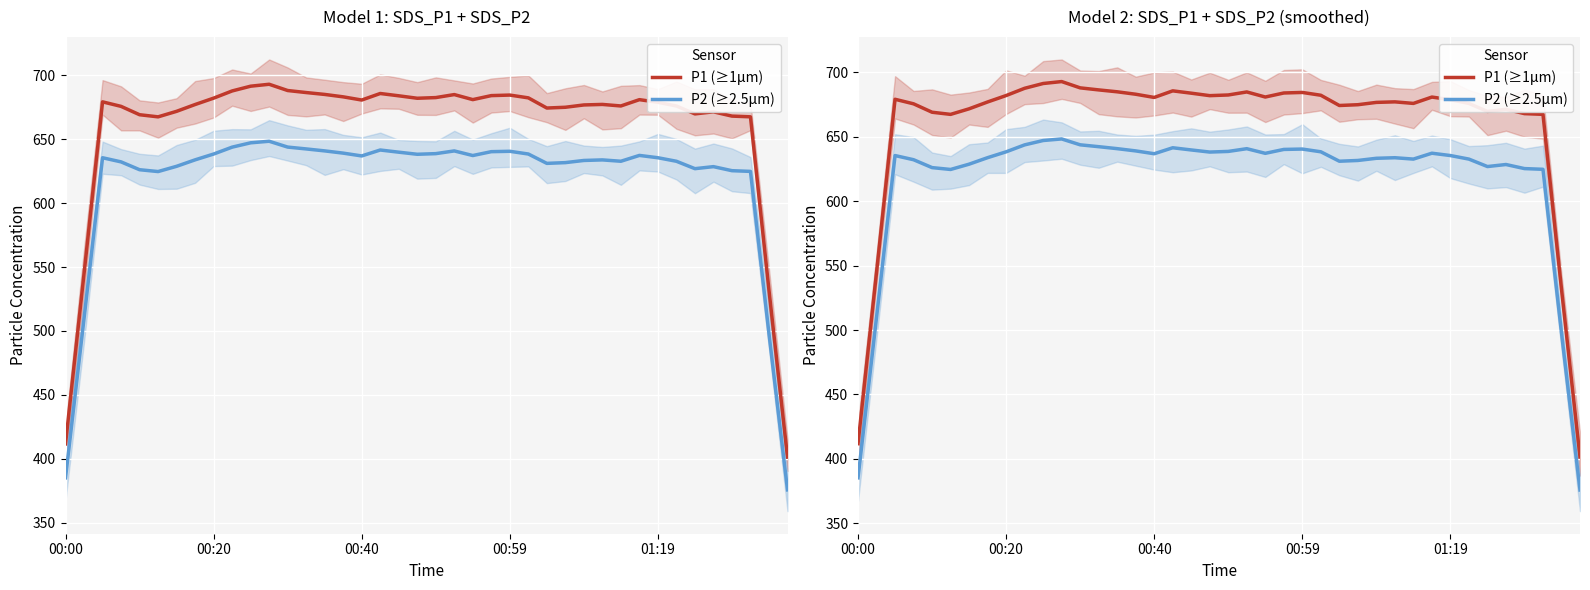

Rank the series by their average value, from highest to lowest.

P1 (≥1μm), P2 (≥2.5μm)